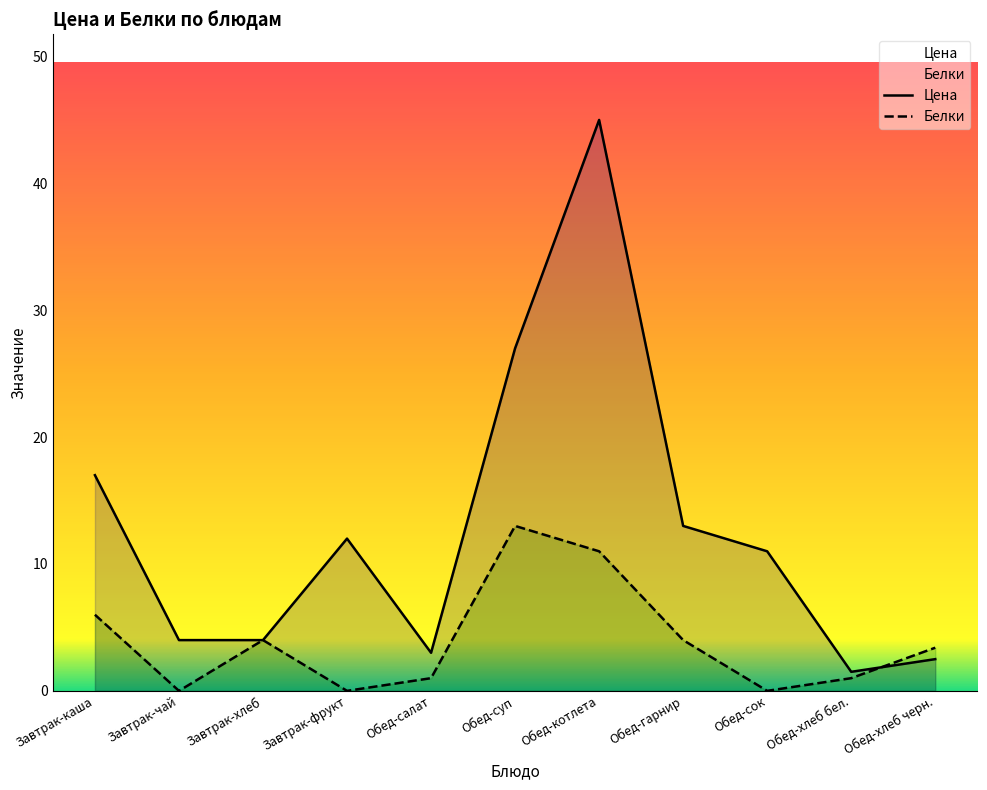

How many data points in Белки are above 3?

6